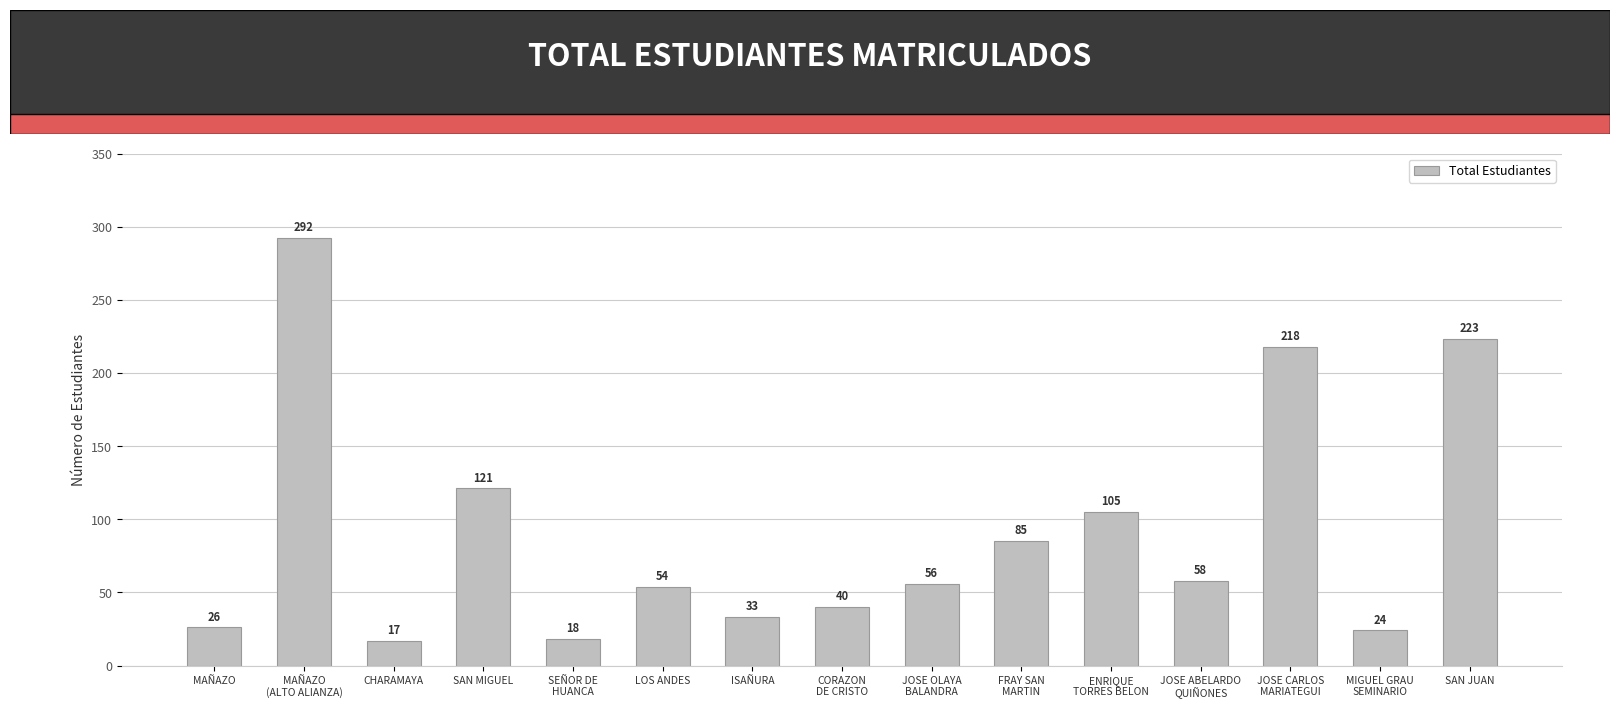

Reading left to right, what are all the values shown in this chart?

MAÑAZO=26	MAÑAZO
(ALTO ALIANZA)=292	CHARAMAYA=17	SAN MIGUEL=121	SEÑOR DE
HUANCA=18	LOS ANDES=54	ISAÑURA=33	CORAZON
DE CRISTO=40	JOSE OLAYA
BALANDRA=56	FRAY SAN
MARTIN=85	ENRIQUE
TORRES BELON=105	JOSE ABELARDO
QUIÑONES=58	JOSE CARLOS
MARIATEGUI=218	MIGUEL GRAU
SEMINARIO=24	SAN JUAN=223